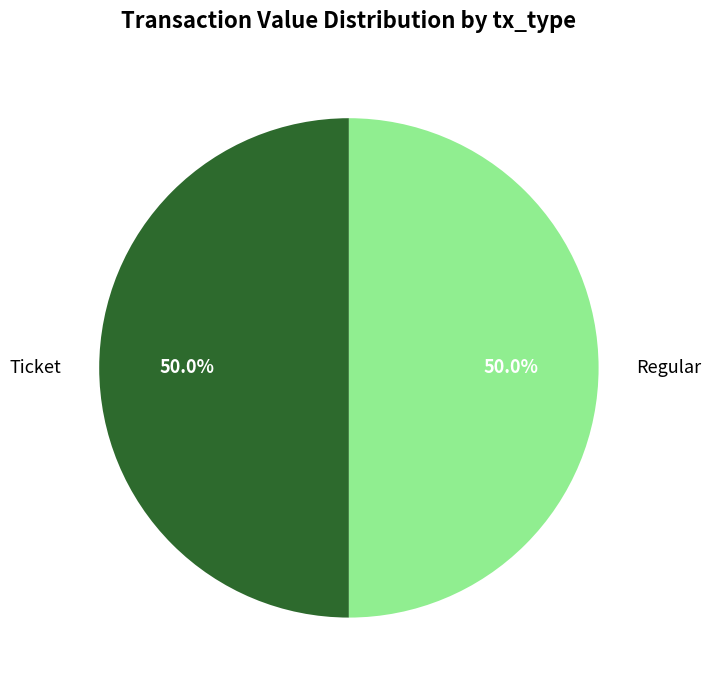

How many segments does this pie chart have?

2